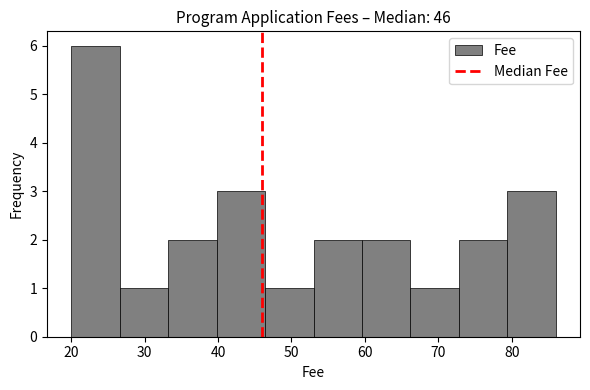

Over which range of the x-axis is the bar tallest?

20.0 to 26.6